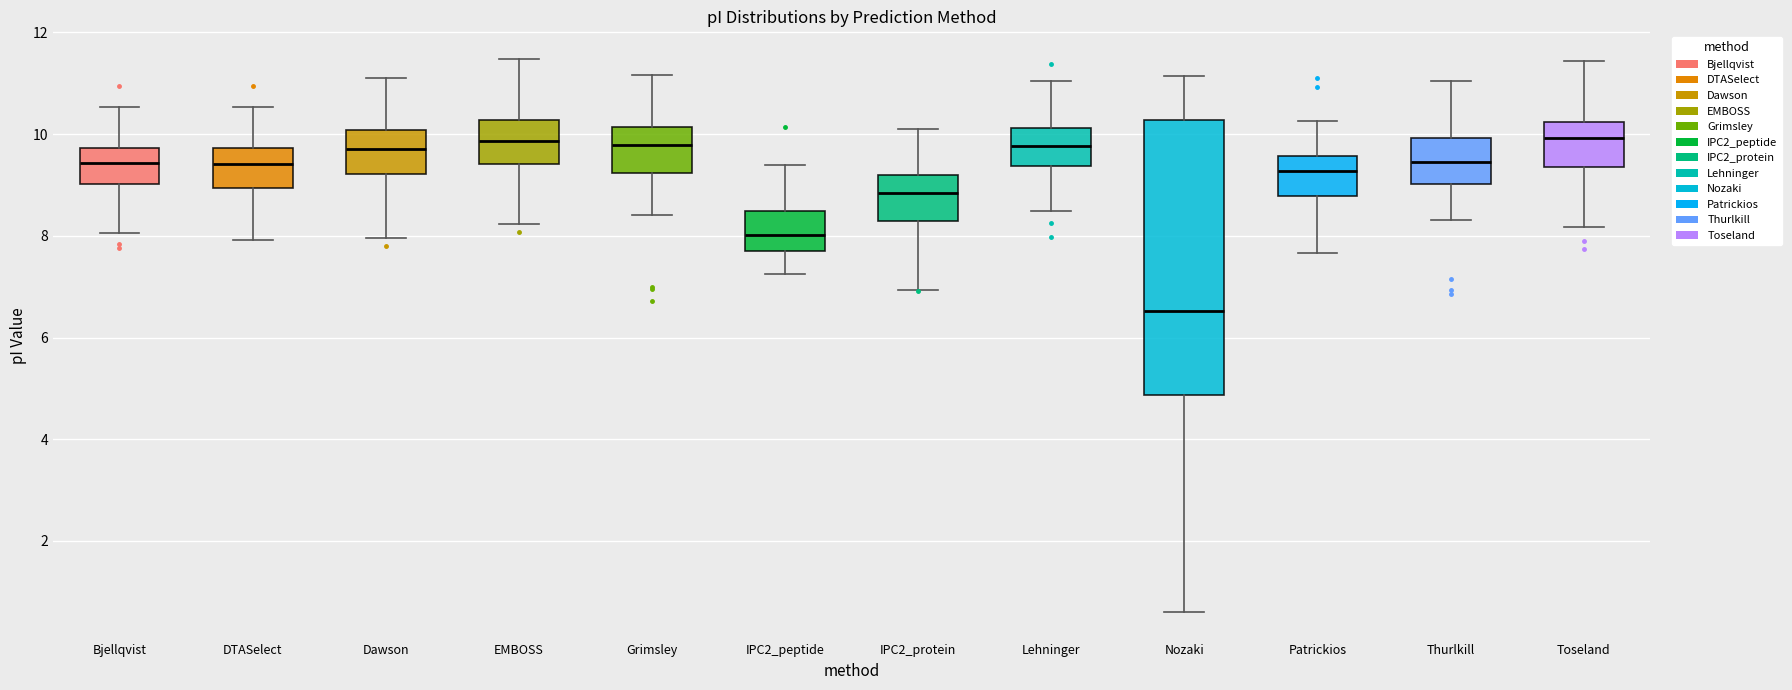

Comparing the boxes themselves (not the whiskers), which one is the tallest?

Nozaki